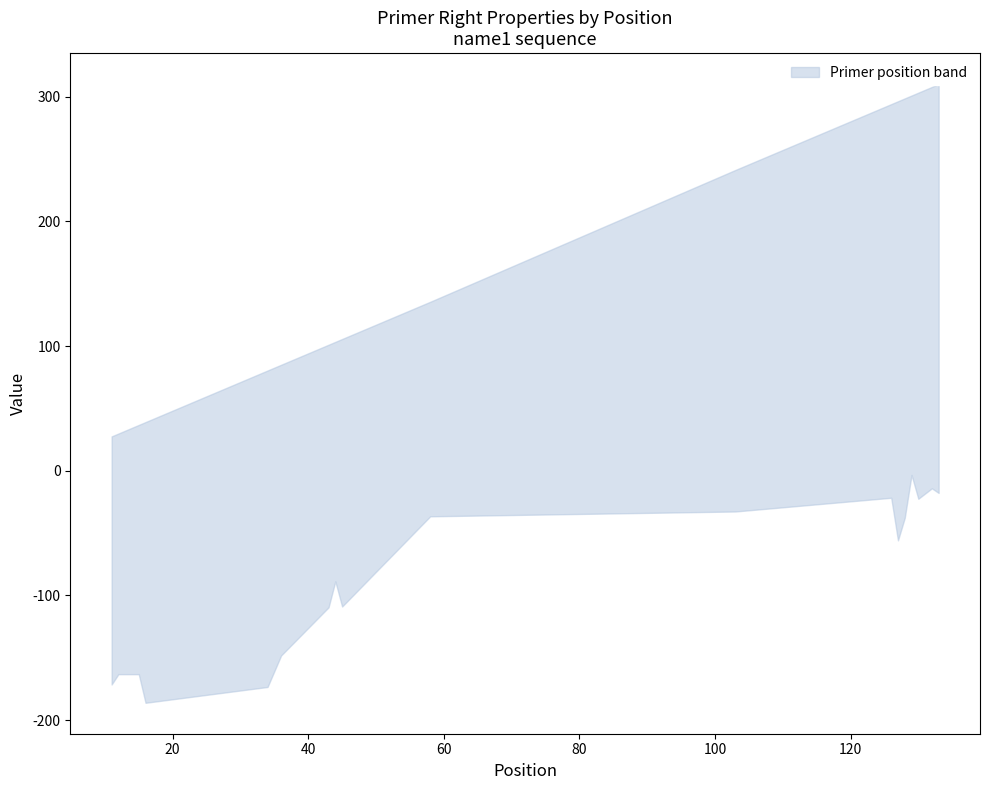

Is the value of tm at 15 greater than the value of lower at 45?

Yes